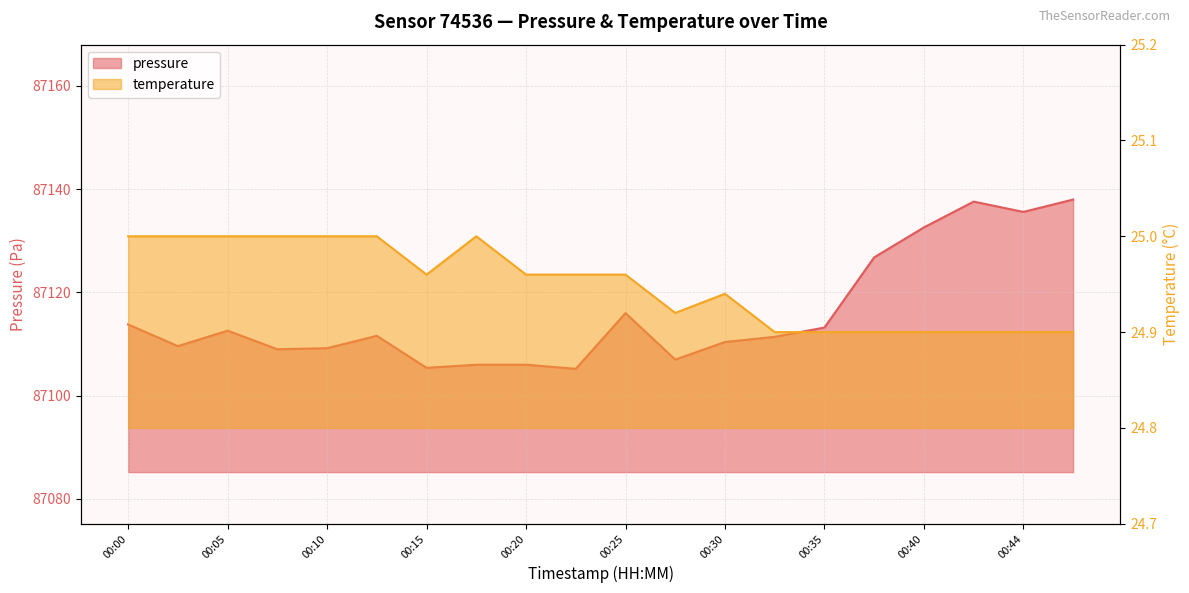

Which category has the lowest value across all series?

00:32